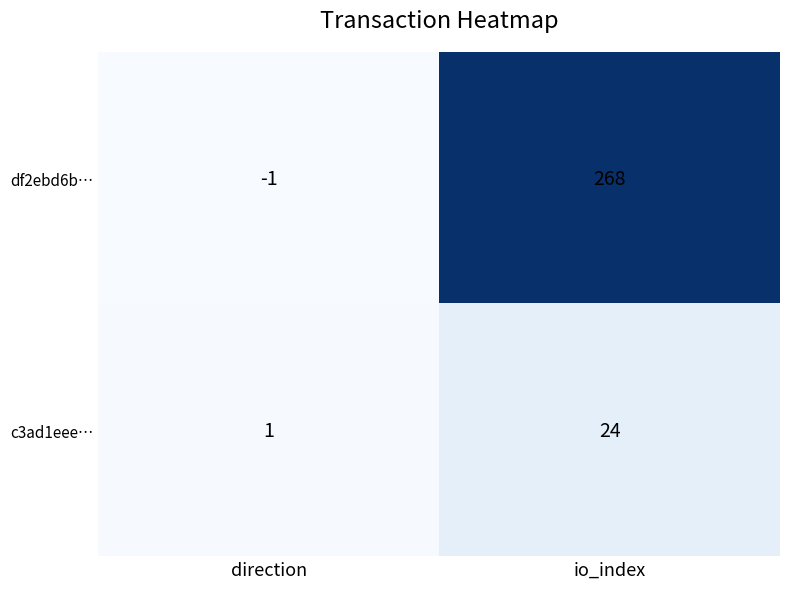

Count the number of categories in the chart.

2